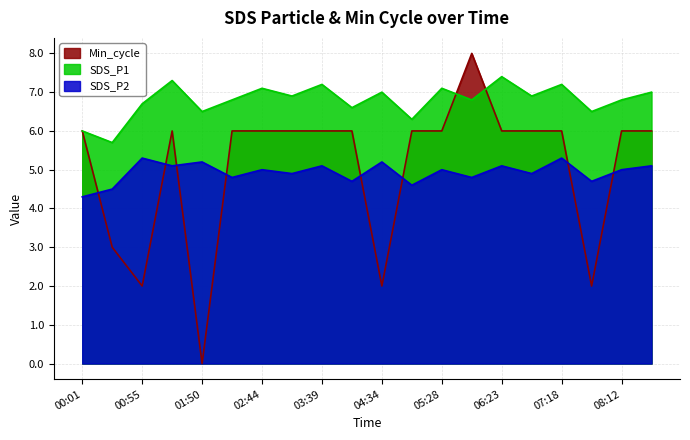

Where is the first local maximum for SDS_P1?

01:22